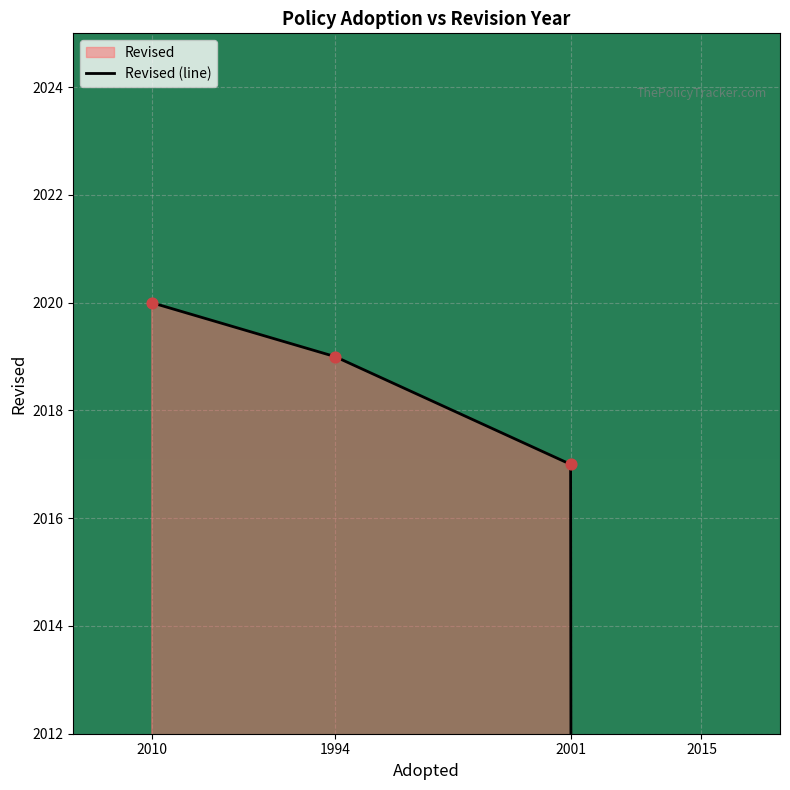

What is the change in value from 2010 to 2001?

-3